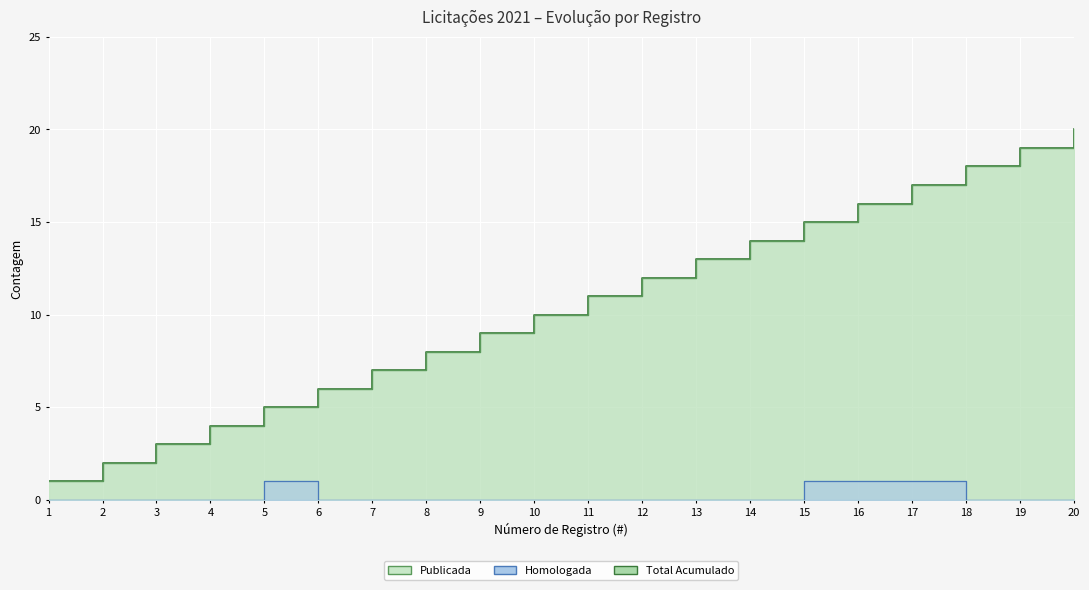

Reading left to right, what are all the values shown in this chart?

Publicada: 1	2	3	4	5	6	7	8	9	10	11	12	13	14	15	16	17	18	19	20
Homologada: 0	0	0	0	1	0	0	0	0	0	0	0	0	0	1	1	1	0	0	0
Total Acumulado: 1	2	3	4	5	6	7	8	9	10	11	12	13	14	15	16	17	18	19	20